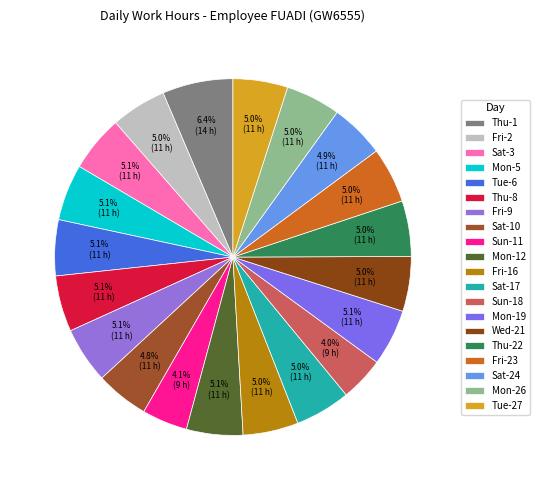

Which slice is the largest?

Thu-1